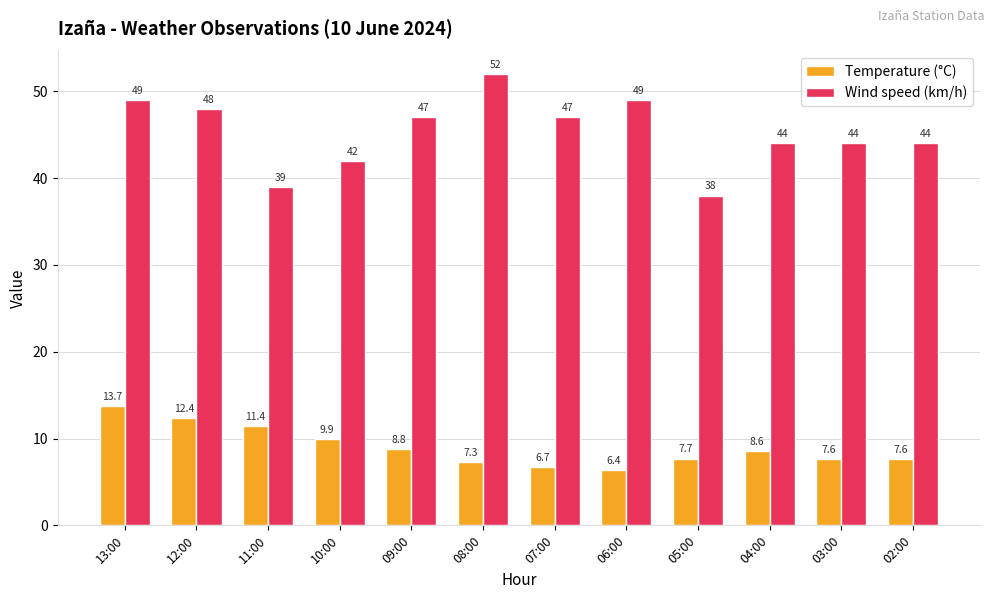

Between 09:00 and 02:00, which series saw the biggest shift?

Wind speed (km/h)